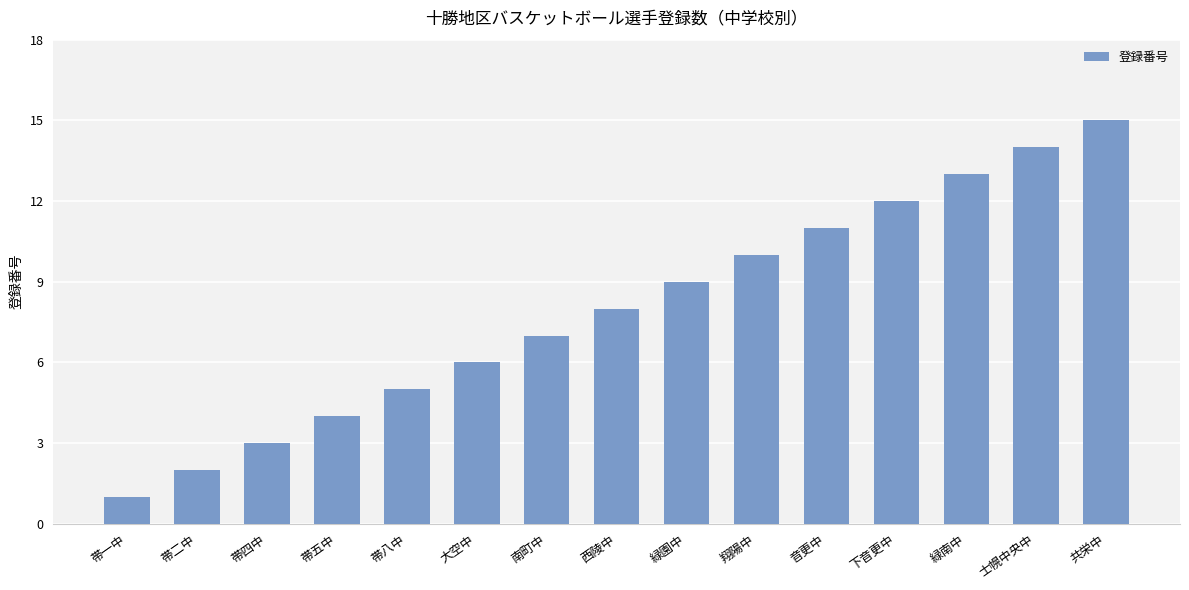

What position from the left is 帯四中?

3